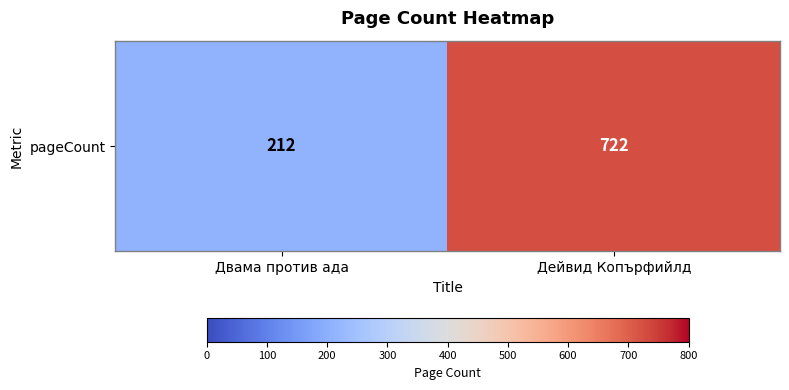

Between Двама против ада and Дейвид Копърфийлд, which is larger?

Дейвид Копърфийлд